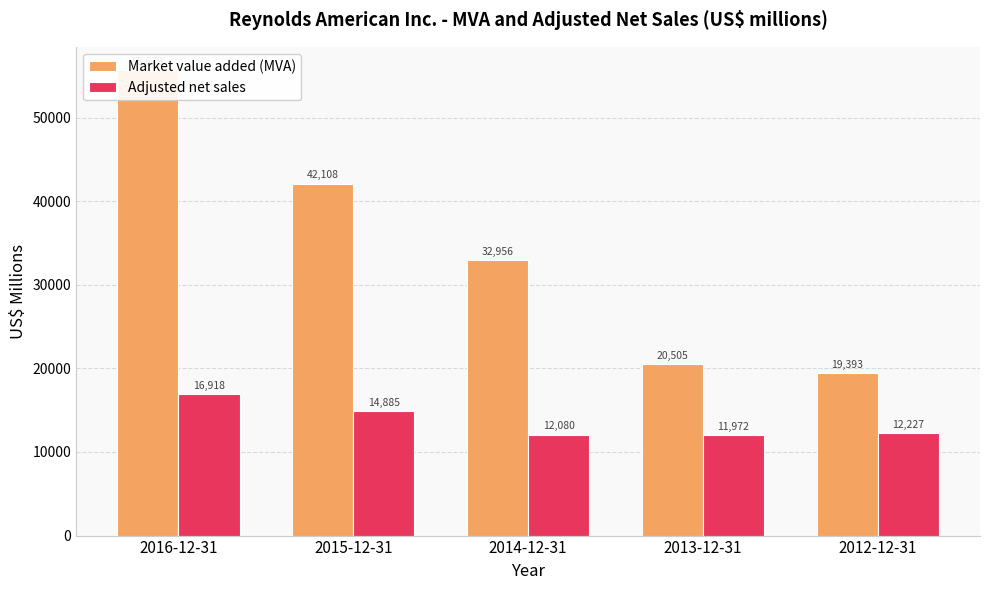

What is the average value of the Adjusted net sales series?

13616